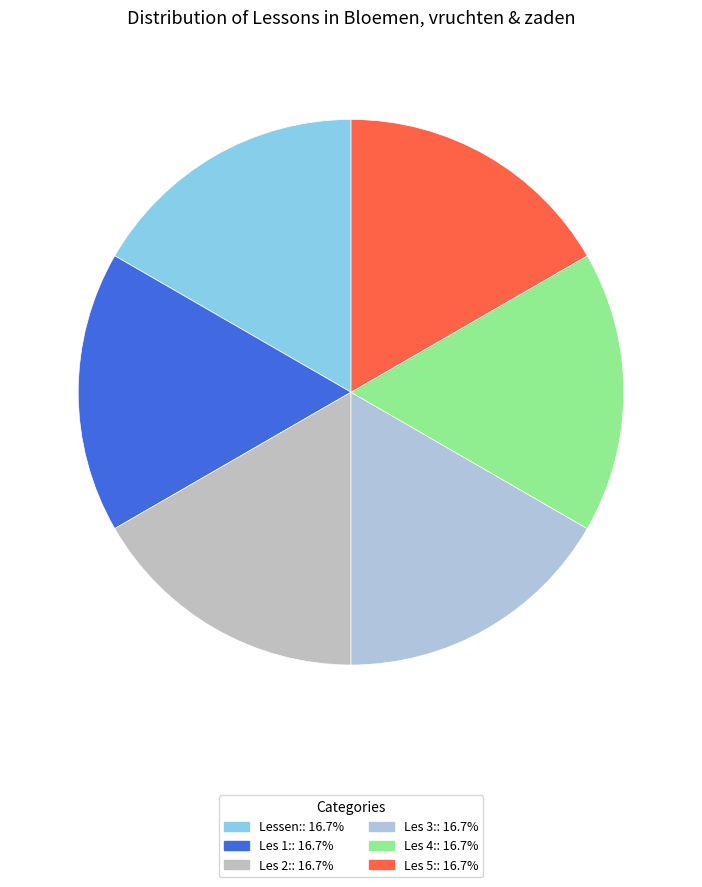

Which slice is the smallest?

Lessen: